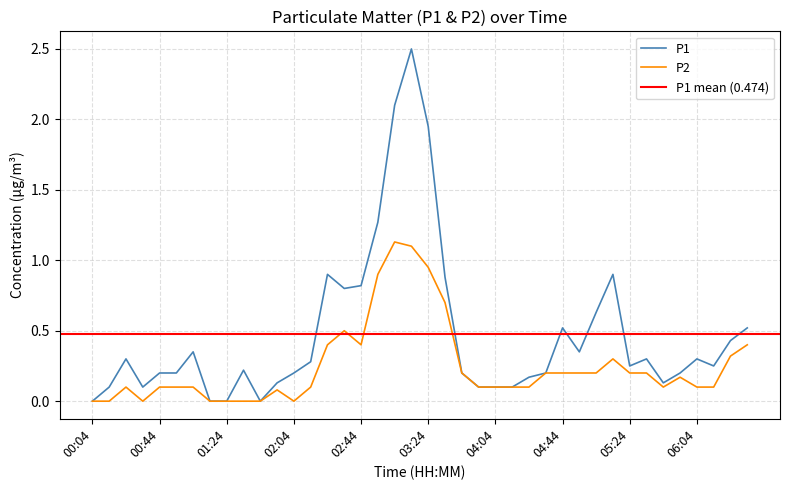

At 01:34, list the series in order from smallest to largest.

P2, P1